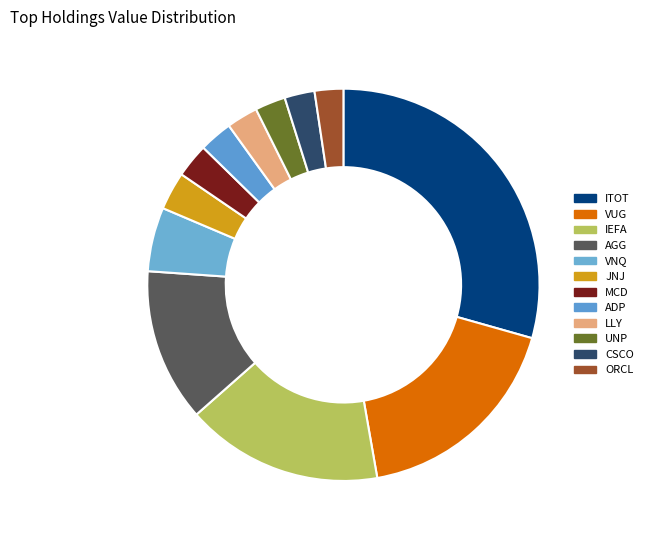

How many segments does this pie chart have?

12